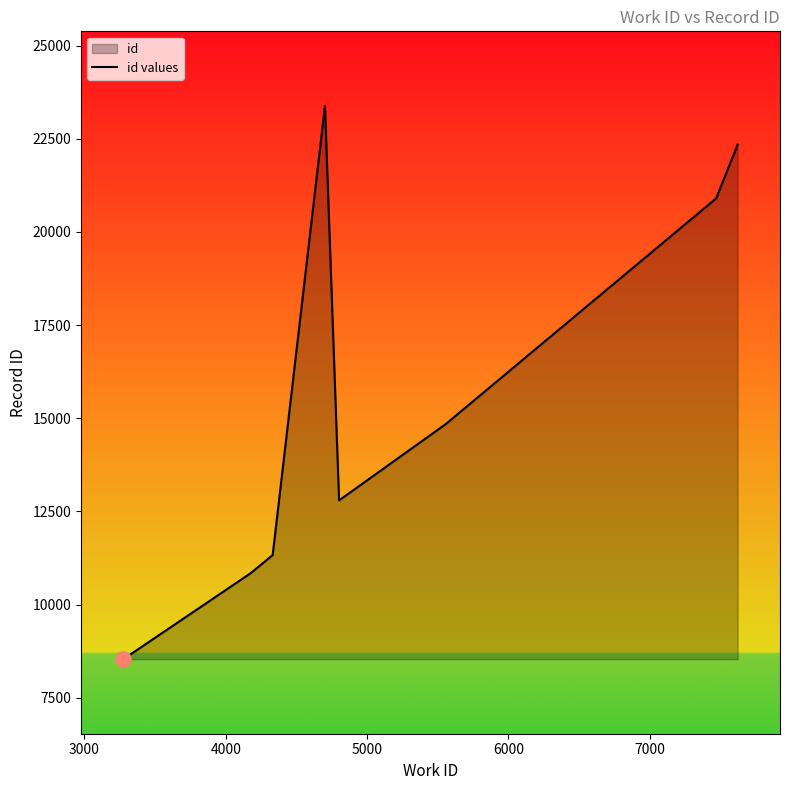

How many interior local peaks (higher than both neighbors) does the data have?

1